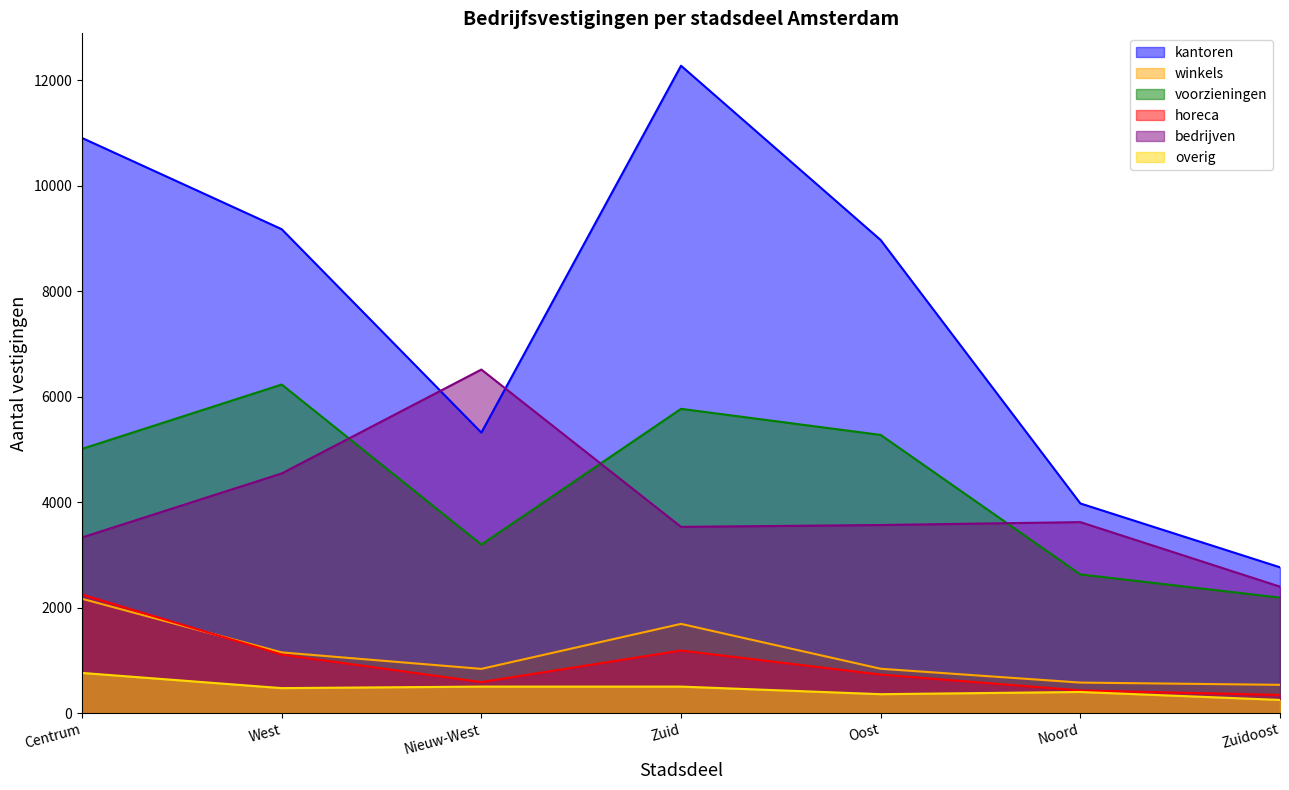

True or false: bedrijven and horeca cross at least once.

False